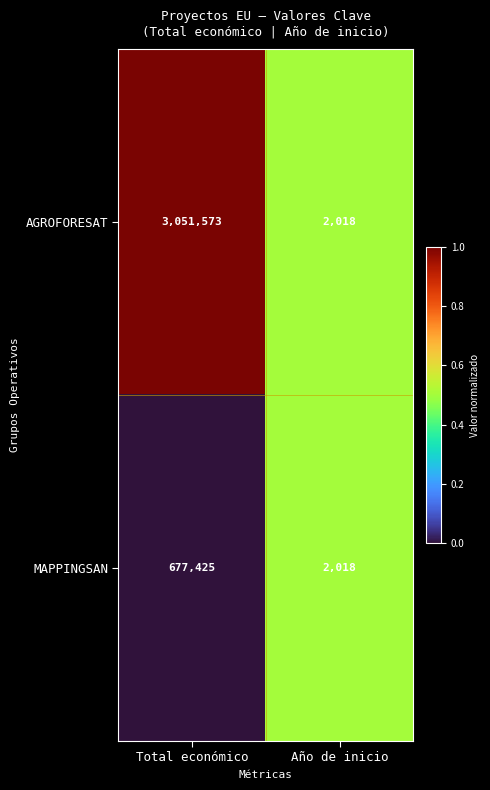

Reading left to right, list all the values displayed in this chart.

AGROFORESAT: Total económico=3051573	Año de inicio=2018
MAPPINGSAN: Total económico=677425	Año de inicio=2018